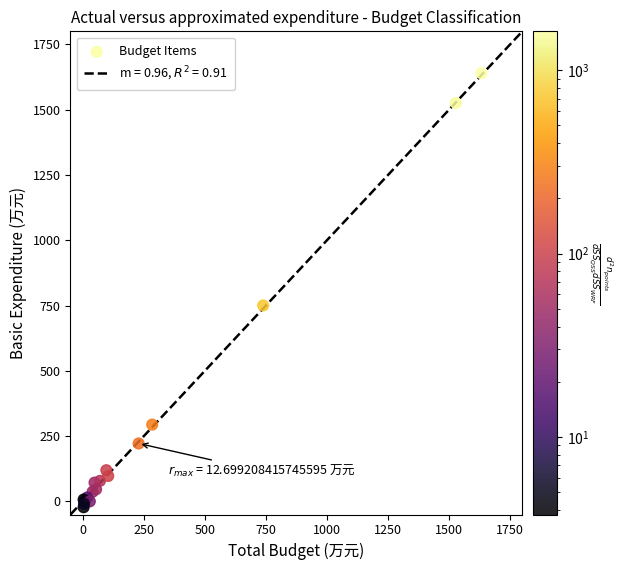

What Y value in the scatter plot is closest to 808?

750.4